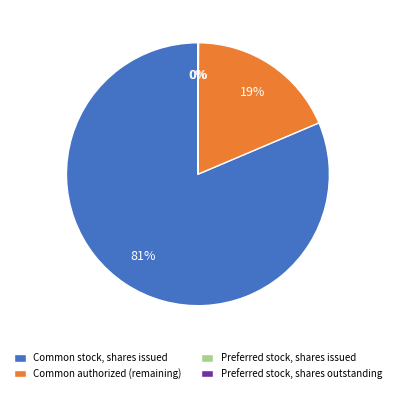

Do Common stock, shares issued and Common authorized (remaining) together represent more than half of the pie?

Yes